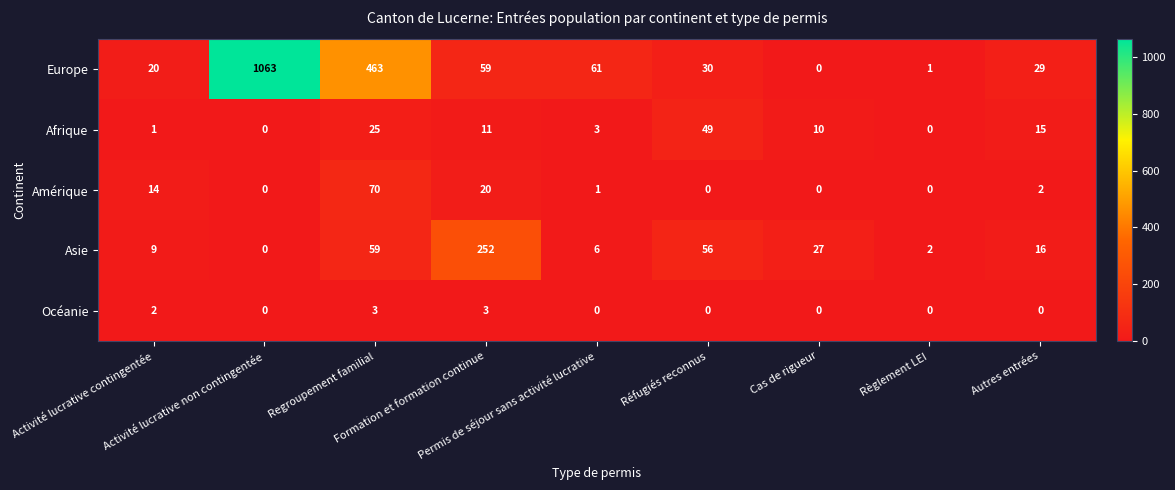

Which category has the highest value across all series?

Activité lucrative non contingentée